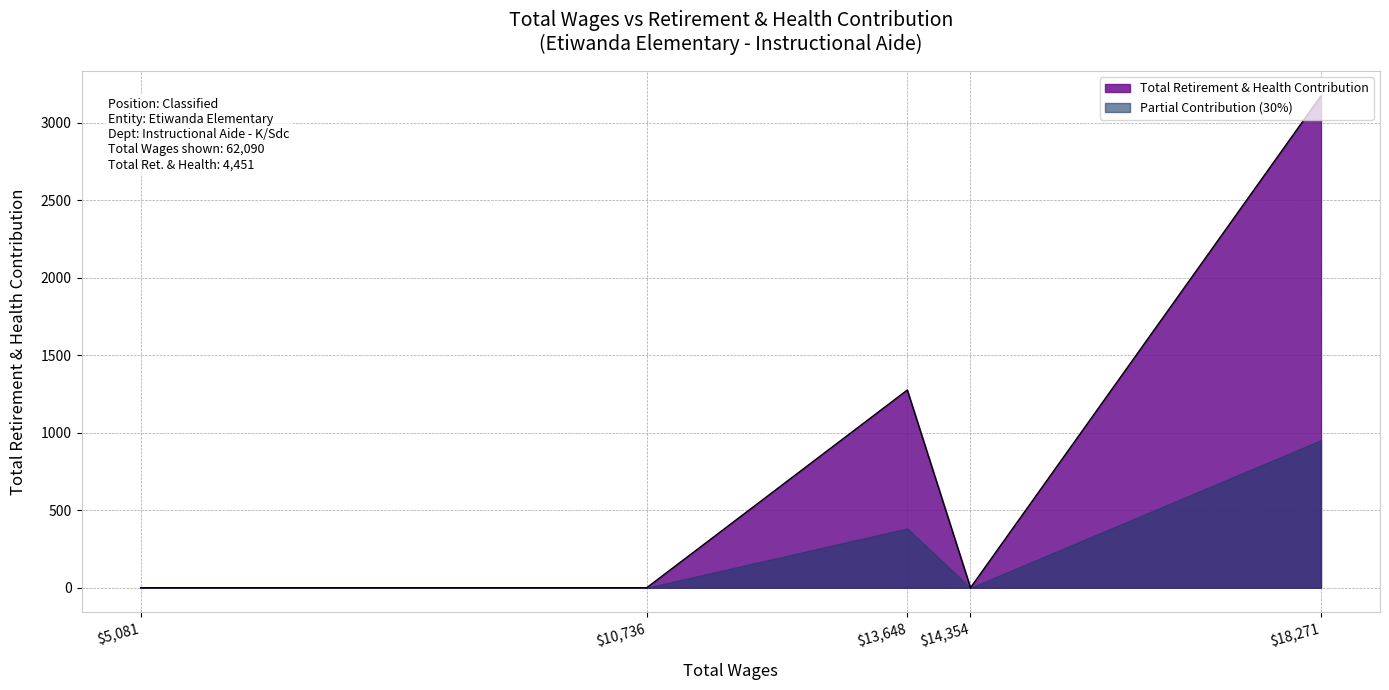

What is the change in value from 18271 to 5081?

-3175